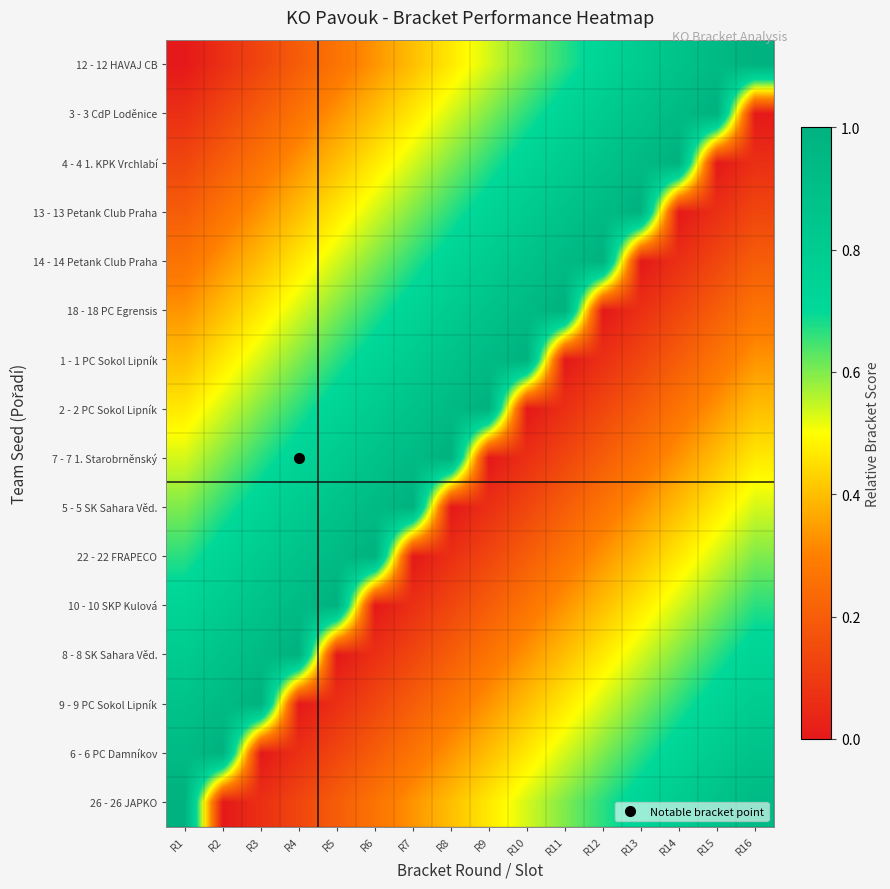

Reading left to right, what are all the values shown in this chart?

12 - 12 HAVAJ CB: R1=0.0	R2=0.1	R3=0.1	R4=0.2	R5=0.3	R6=0.3	R7=0.4	R8=0.5	R9=0.5	R10=0.6	R11=0.7	R12=0.7	R13=0.8	R14=0.9	R15=0.9	R16=1.0
3 - 3 CdP Loděnice: R1=0.1	R2=0.1	R3=0.2	R4=0.3	R5=0.3	R6=0.4	R7=0.5	R8=0.5	R9=0.6	R10=0.7	R11=0.7	R12=0.8	R13=0.9	R14=0.9	R15=1.0	R16=0.0
4 - 4 1. KPK Vrchlabí: R1=0.1	R2=0.2	R3=0.3	R4=0.3	R5=0.4	R6=0.5	R7=0.5	R8=0.6	R9=0.7	R10=0.7	R11=0.8	R12=0.9	R13=0.9	R14=1.0	R15=0.0	R16=0.1
13 - 13 Petank Club Praha: R1=0.2	R2=0.3	R3=0.3	R4=0.4	R5=0.5	R6=0.5	R7=0.6	R8=0.7	R9=0.7	R10=0.8	R11=0.9	R12=0.9	R13=1.0	R14=0.0	R15=0.1	R16=0.1
14 - 14 Petank Club Praha: R1=0.3	R2=0.3	R3=0.4	R4=0.5	R5=0.5	R6=0.6	R7=0.7	R8=0.7	R9=0.8	R10=0.9	R11=0.9	R12=1.0	R13=0.0	R14=0.1	R15=0.1	R16=0.2
18 - 18 PC Egrensis: R1=0.3	R2=0.4	R3=0.5	R4=0.5	R5=0.6	R6=0.7	R7=0.7	R8=0.8	R9=0.9	R10=0.9	R11=1.0	R12=0.0	R13=0.1	R14=0.1	R15=0.2	R16=0.3
1 - 1 PC Sokol Lipník: R1=0.4	R2=0.5	R3=0.5	R4=0.6	R5=0.7	R6=0.7	R7=0.8	R8=0.9	R9=0.9	R10=1.0	R11=0.0	R12=0.1	R13=0.1	R14=0.2	R15=0.3	R16=0.3
2 - 2 PC Sokol Lipník: R1=0.5	R2=0.5	R3=0.6	R4=0.7	R5=0.7	R6=0.8	R7=0.9	R8=0.9	R9=1.0	R10=0.0	R11=0.1	R12=0.1	R13=0.2	R14=0.3	R15=0.3	R16=0.4
7 - 7 1. Starobrněnský: R1=0.5	R2=0.6	R3=0.7	R4=0.7	R5=0.8	R6=0.9	R7=0.9	R8=1.0	R9=0.0	R10=0.1	R11=0.1	R12=0.2	R13=0.3	R14=0.3	R15=0.4	R16=0.5
5 - 5 SK Sahara Věd.: R1=0.6	R2=0.7	R3=0.7	R4=0.8	R5=0.9	R6=0.9	R7=1.0	R8=0.0	R9=0.1	R10=0.1	R11=0.2	R12=0.3	R13=0.3	R14=0.4	R15=0.5	R16=0.5
22 - 22 FRAPECO: R1=0.7	R2=0.7	R3=0.8	R4=0.9	R5=0.9	R6=1.0	R7=0.0	R8=0.1	R9=0.1	R10=0.2	R11=0.3	R12=0.3	R13=0.4	R14=0.5	R15=0.5	R16=0.6
10 - 10 SKP Kulová: R1=0.7	R2=0.8	R3=0.9	R4=0.9	R5=1.0	R6=0.0	R7=0.1	R8=0.1	R9=0.2	R10=0.3	R11=0.3	R12=0.4	R13=0.5	R14=0.5	R15=0.6	R16=0.7
8 - 8 SK Sahara Věd.: R1=0.8	R2=0.9	R3=0.9	R4=1.0	R5=0.0	R6=0.1	R7=0.1	R8=0.2	R9=0.3	R10=0.3	R11=0.4	R12=0.5	R13=0.5	R14=0.6	R15=0.7	R16=0.7
9 - 9 PC Sokol Lipník: R1=0.9	R2=0.9	R3=1.0	R4=0.0	R5=0.1	R6=0.1	R7=0.2	R8=0.3	R9=0.3	R10=0.4	R11=0.5	R12=0.5	R13=0.6	R14=0.7	R15=0.7	R16=0.8
6 - 6 PC Damníkov: R1=0.9	R2=1.0	R3=0.0	R4=0.1	R5=0.1	R6=0.2	R7=0.3	R8=0.3	R9=0.4	R10=0.5	R11=0.5	R12=0.6	R13=0.7	R14=0.7	R15=0.8	R16=0.9
26 - 26 JAPKO: R1=1.0	R2=0.0	R3=0.1	R4=0.1	R5=0.2	R6=0.3	R7=0.3	R8=0.4	R9=0.5	R10=0.5	R11=0.6	R12=0.7	R13=0.7	R14=0.8	R15=0.9	R16=0.9